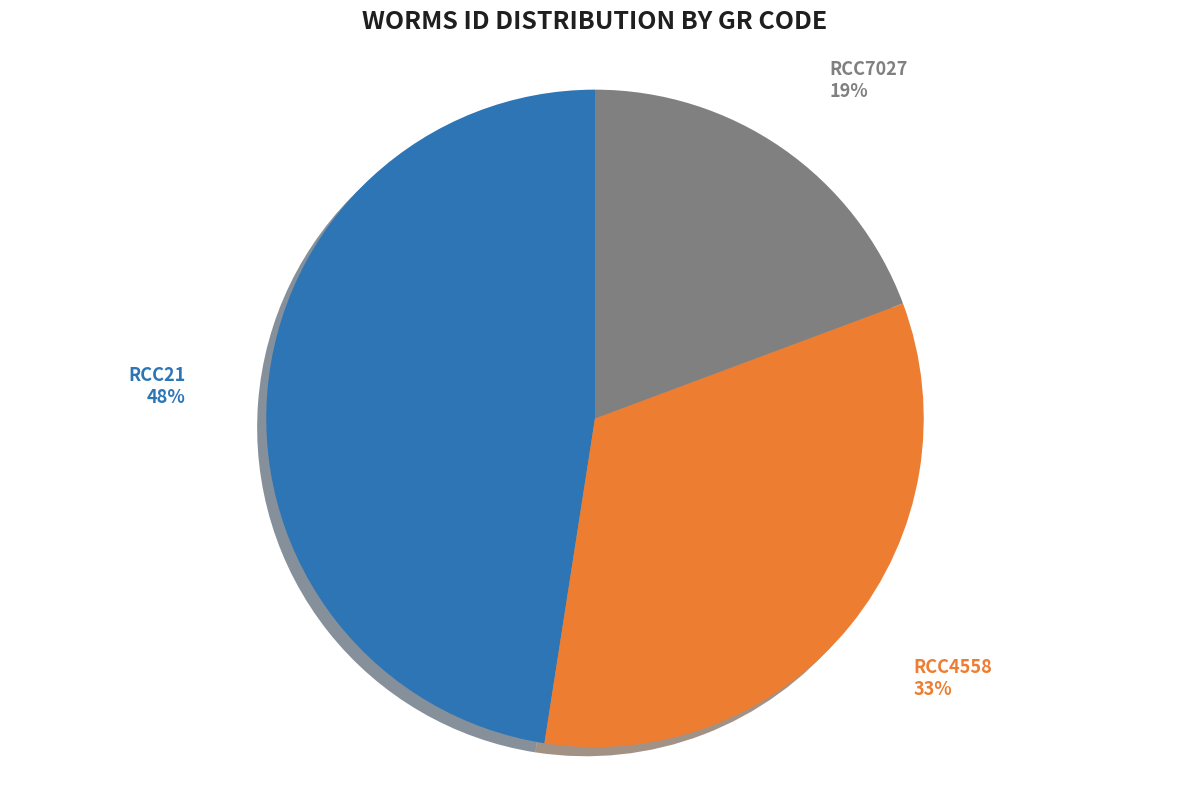

Between RCC21 and RCC4558, which is larger?

RCC21